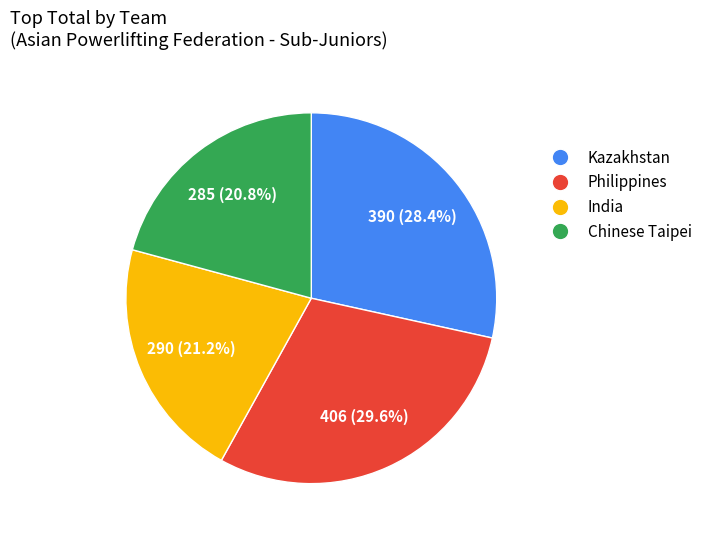

How many segments does this pie chart have?

4